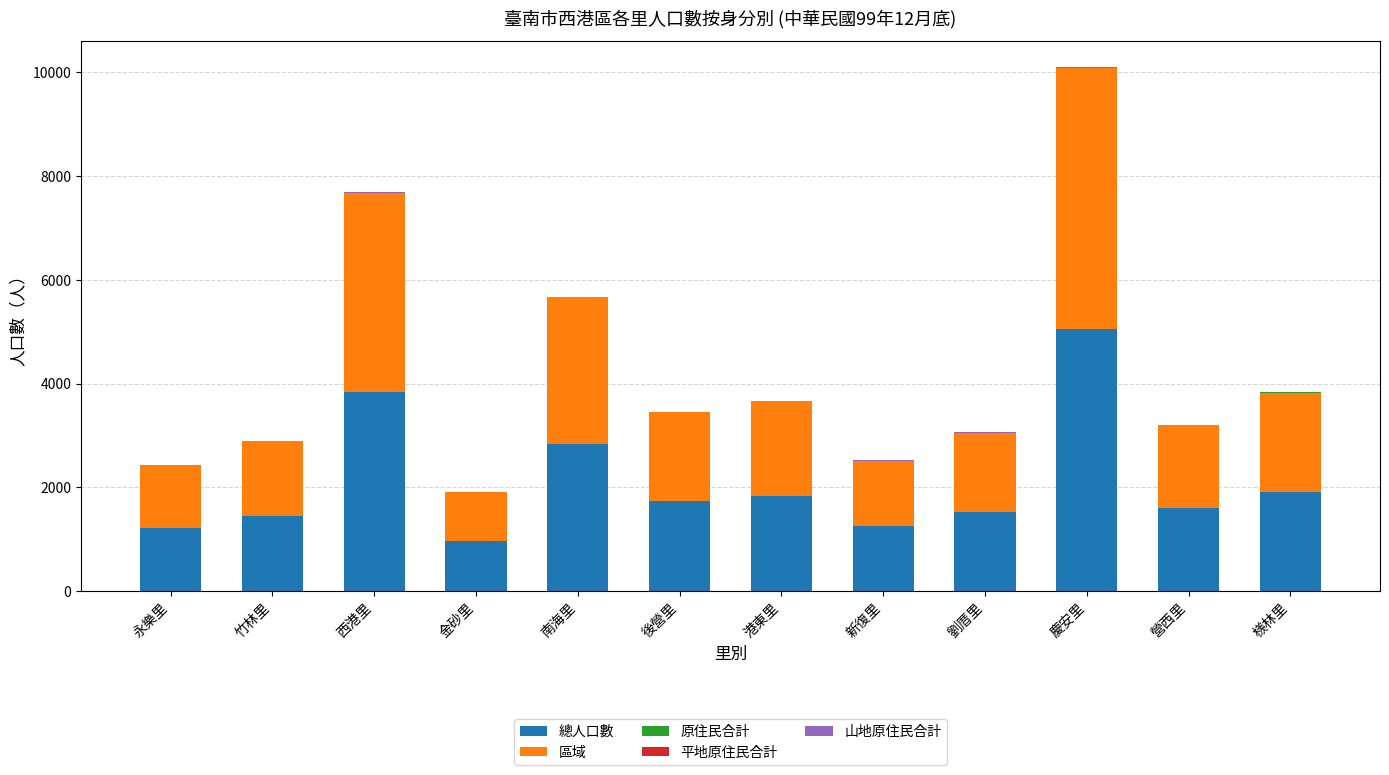

At which category is the sum across all series the highest?

慶安里